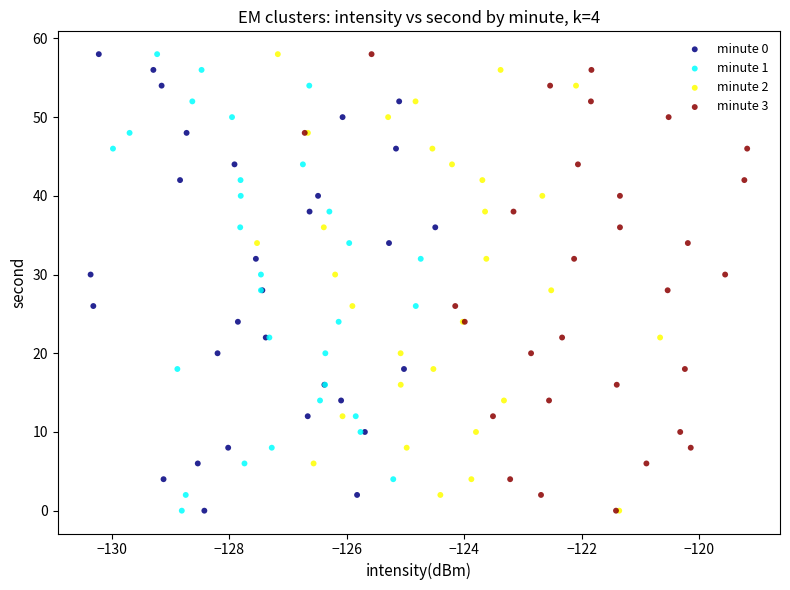

What are all the series names shown in the legend?

minute 0, minute 1, minute 2, minute 3